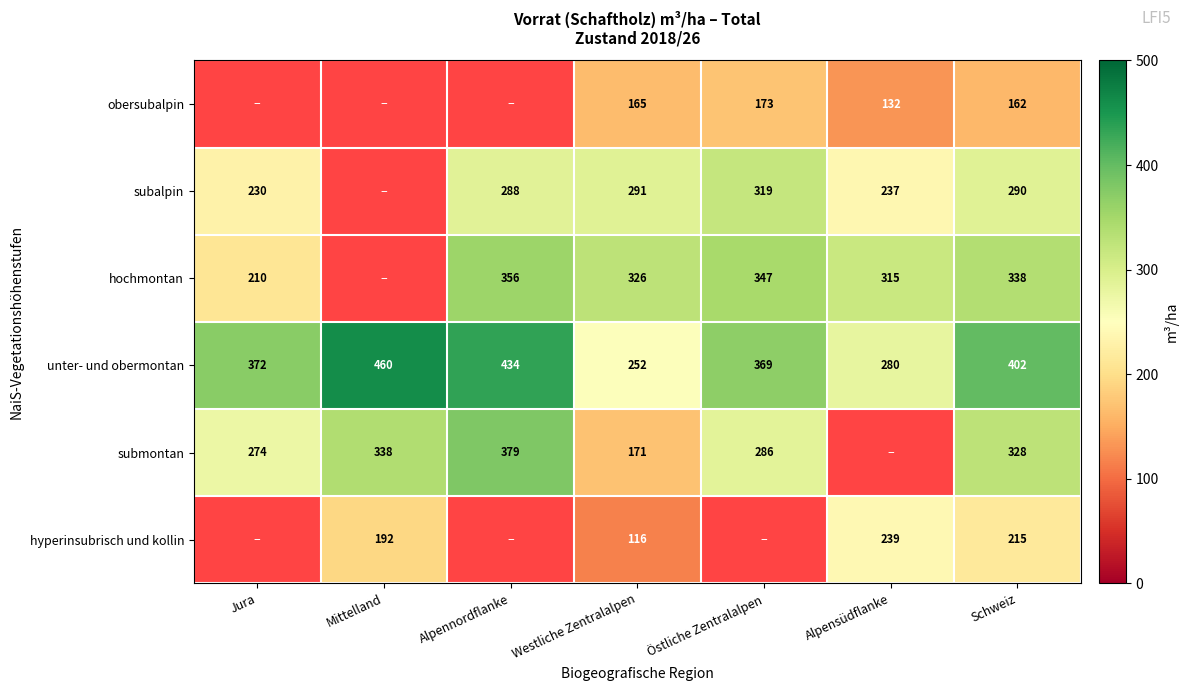

What is the maximum value shown in the chart?

460.2